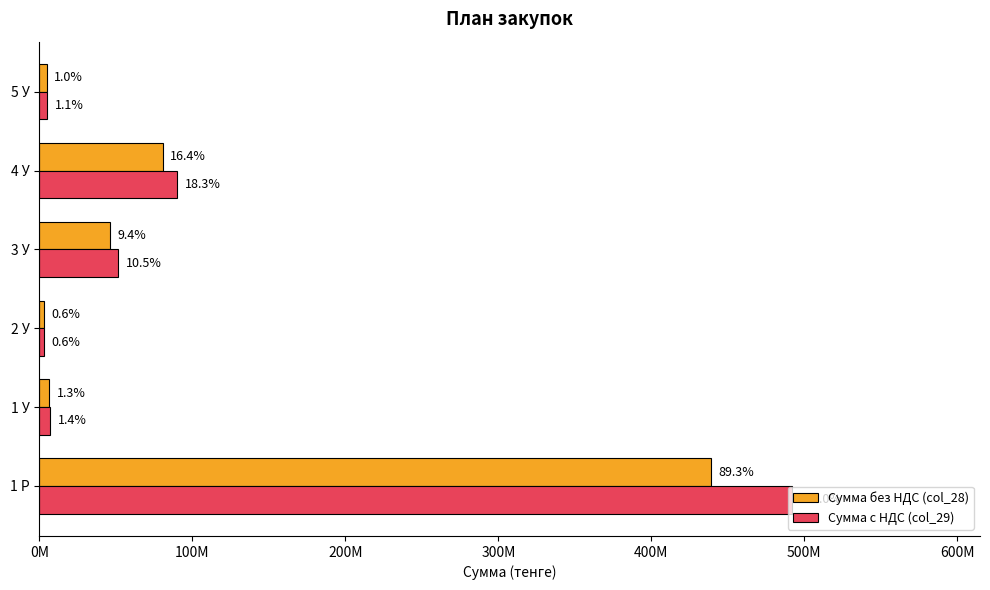

What is the value of the Сумма с НДС (col_29) bar at the 6th from the left?

5295710.6